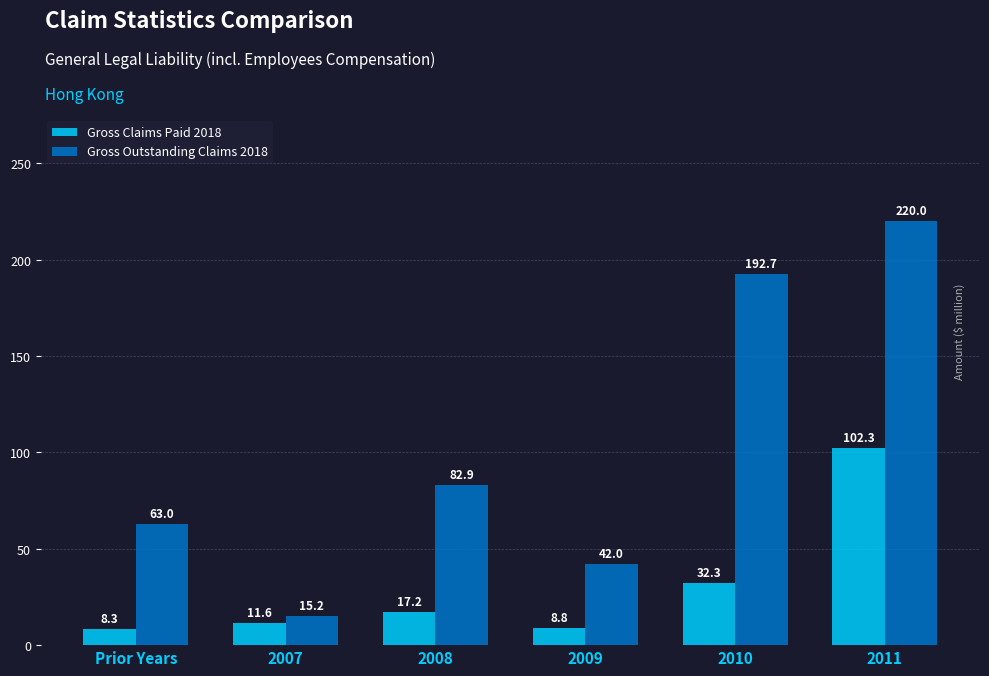

The value of Gross Outstanding Claims 2018 at 2009 is 42.0. True or false?

True